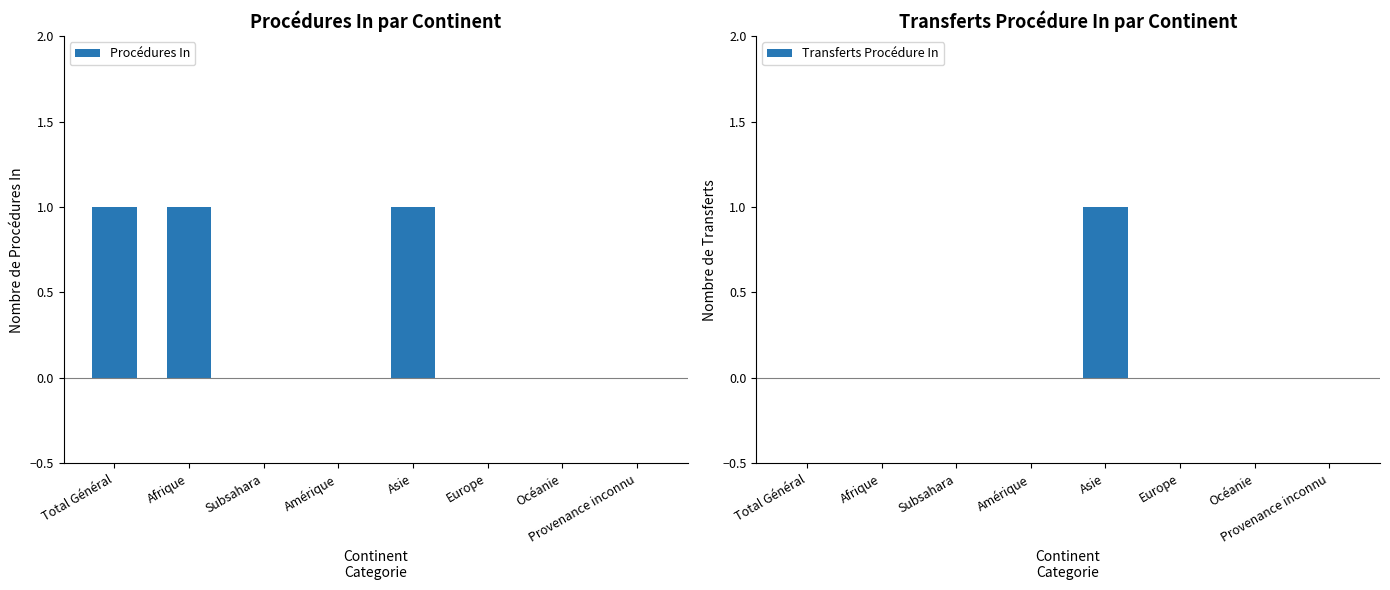

How many categories are shown in the chart?

8